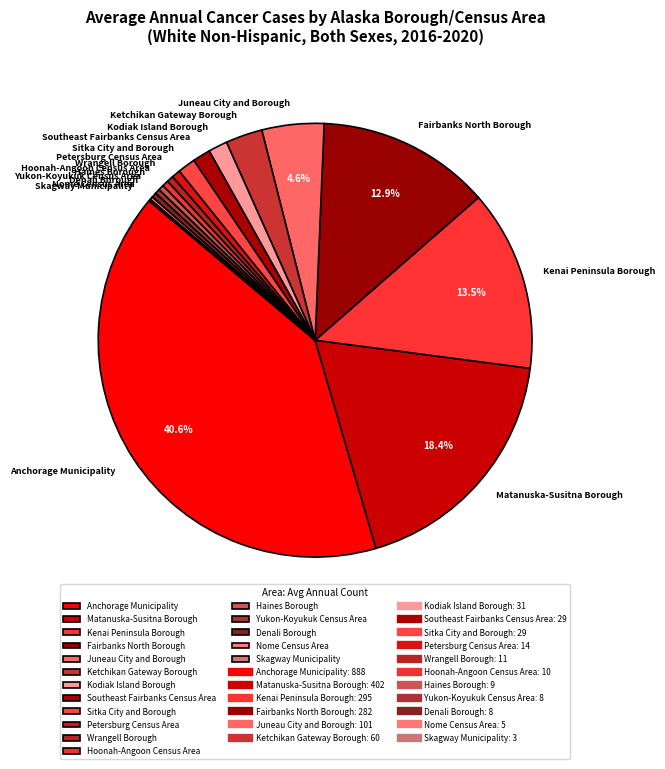

To the nearest percent, what is the difference between the largest and smallest slice percentages?

41%